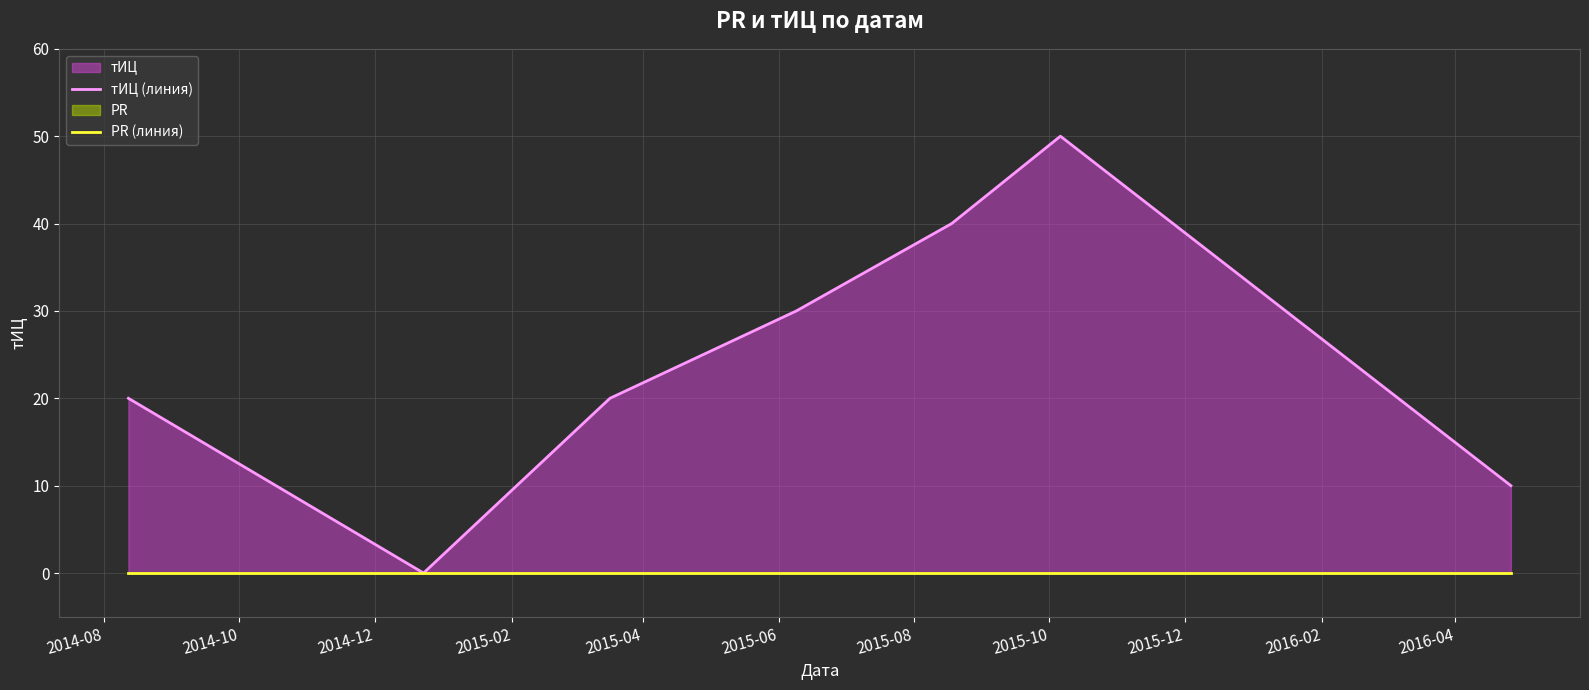

The тИЦ (линия) series shows -25 at 2014-10. True or false?

False